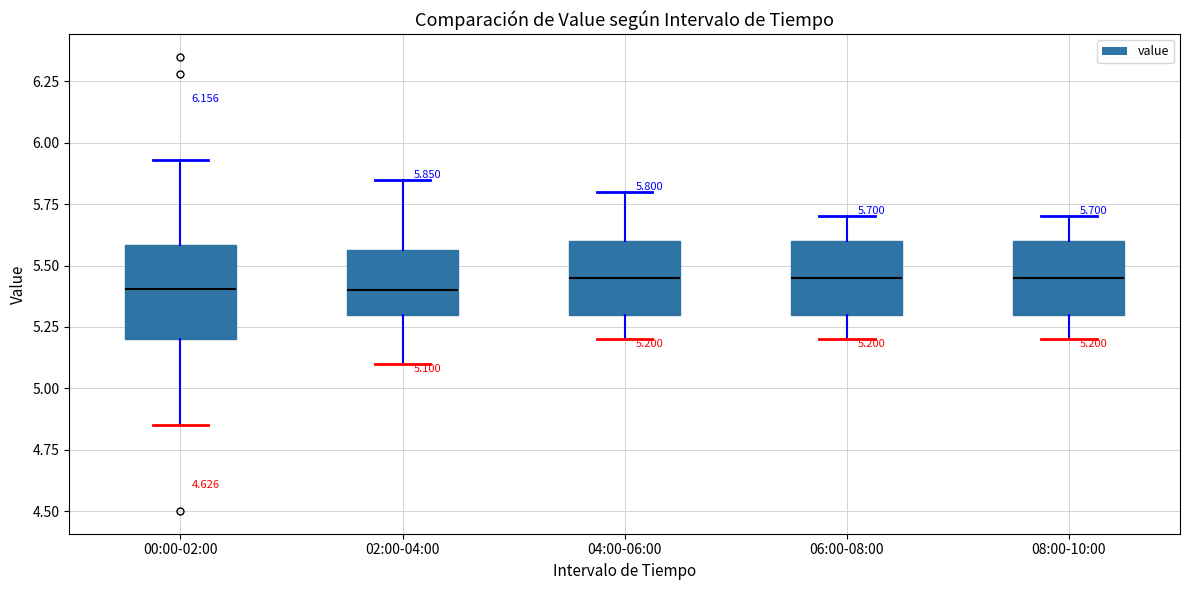

Which box is the tallest, from its lower edge to its upper edge?

00:00-02:00